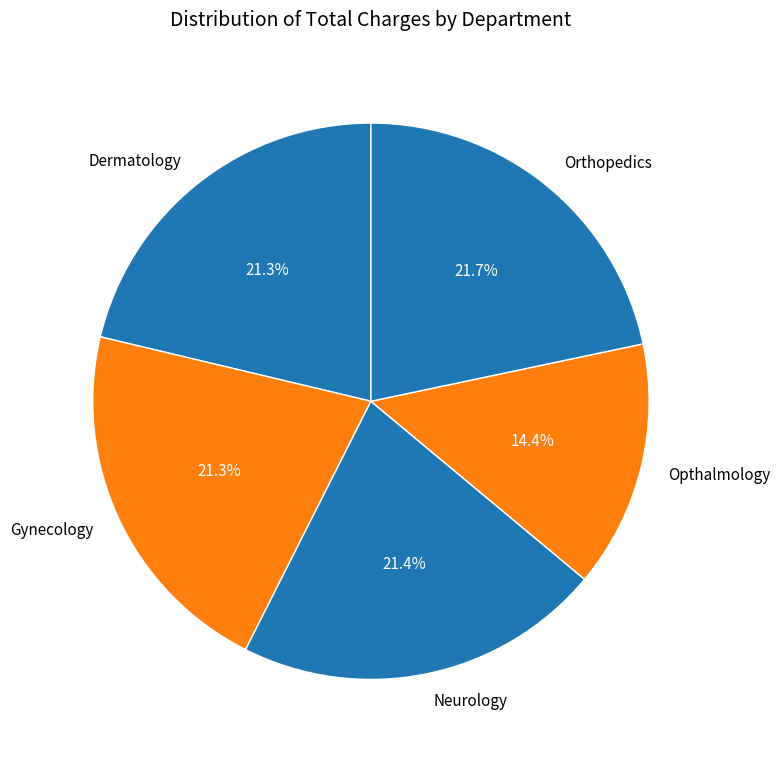

How many slices are in this pie chart?

5